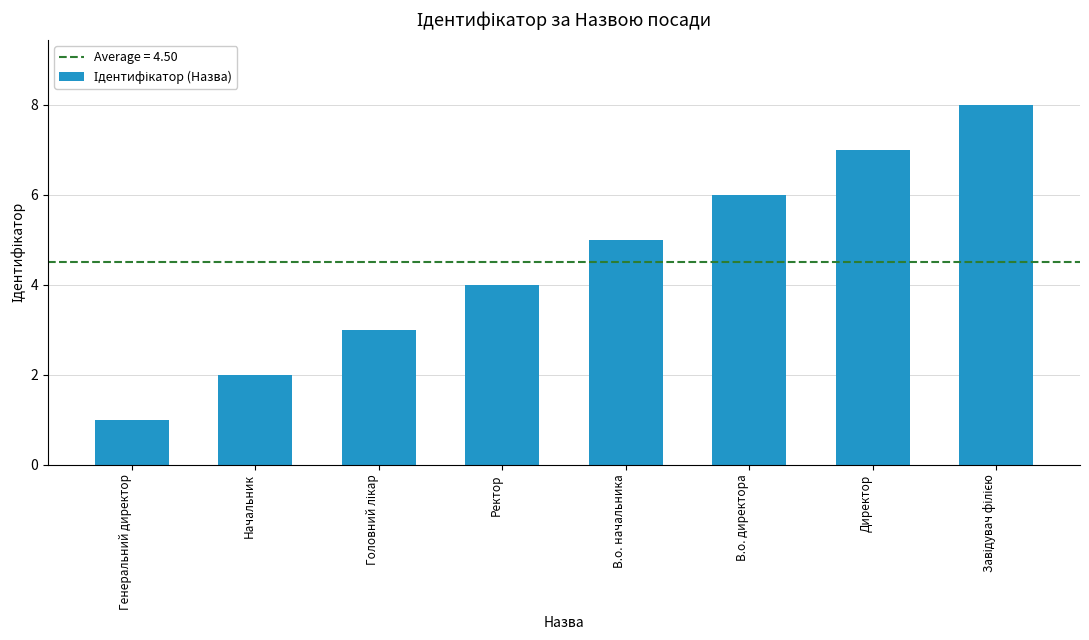

What is the maximum value shown in the chart?

8